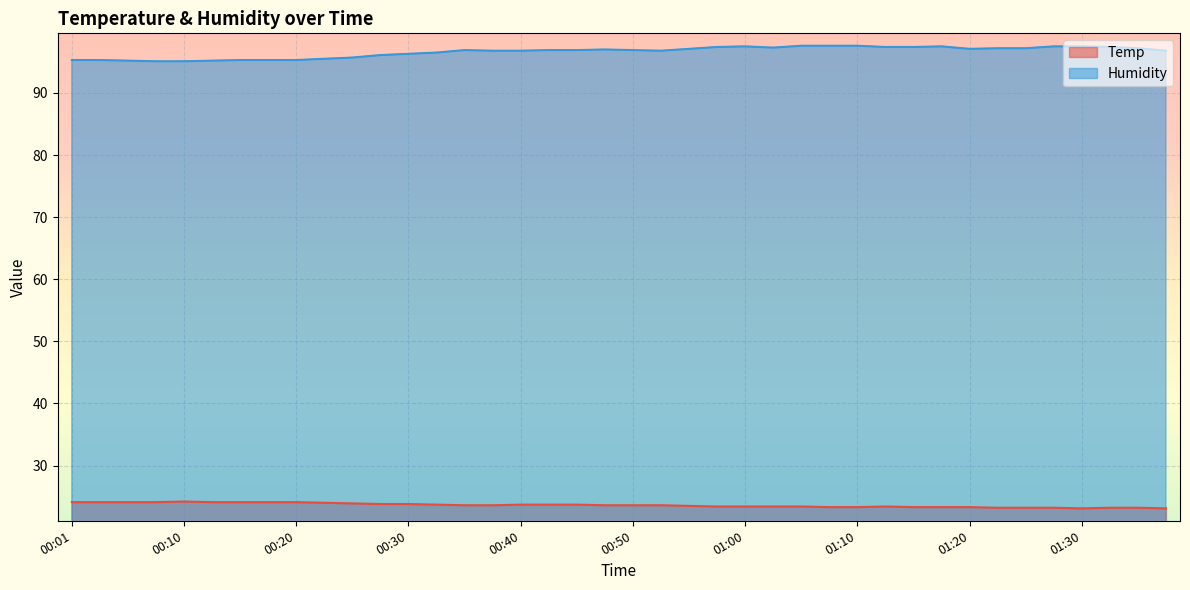

Rank the series at 00:03 from highest to lowest value.

Humidity, Temp